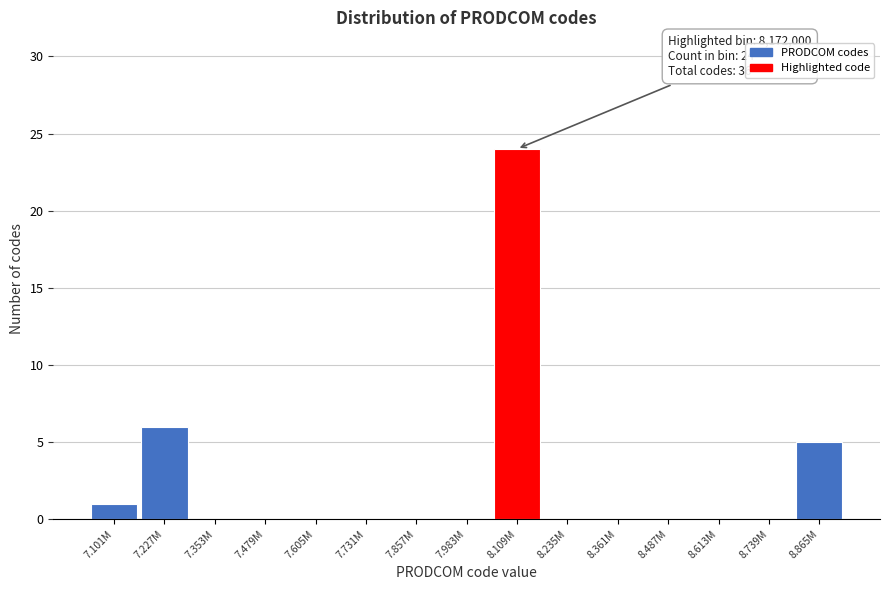

Reading left to right, what are all the values shown in this chart?

7.101M=1	7.227M=6	7.353M=0	7.479M=0	7.605M=0	7.731M=0	7.857M=0	7.983M=0	8.109M=24	8.235M=0	8.361M=0	8.487M=0	8.613M=0	8.739M=0	8.865M=5